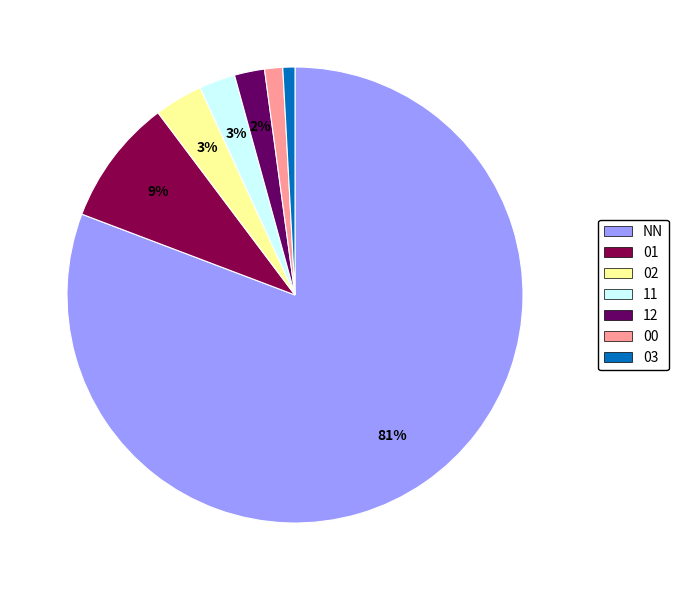

What percentage is the 01 slice, to the nearest percent?

9%